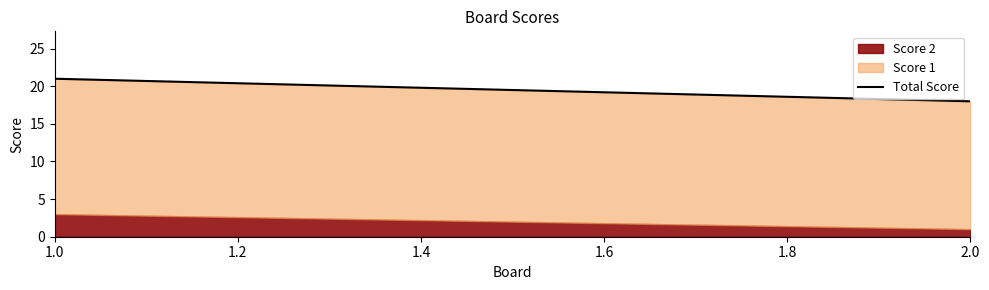

What is the smallest value displayed?

18